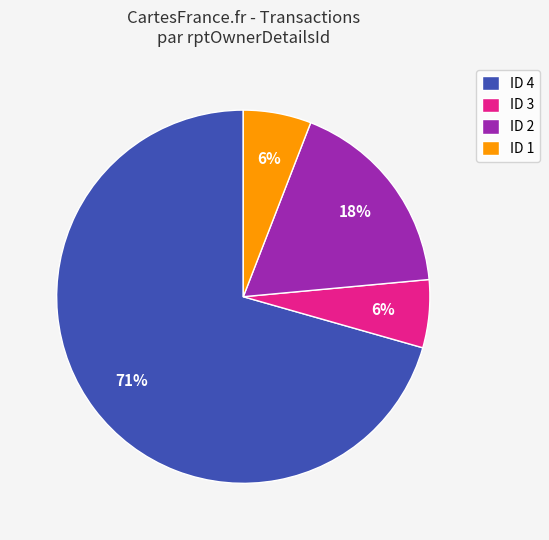

To the nearest percent, what is the average slice percentage?

25%